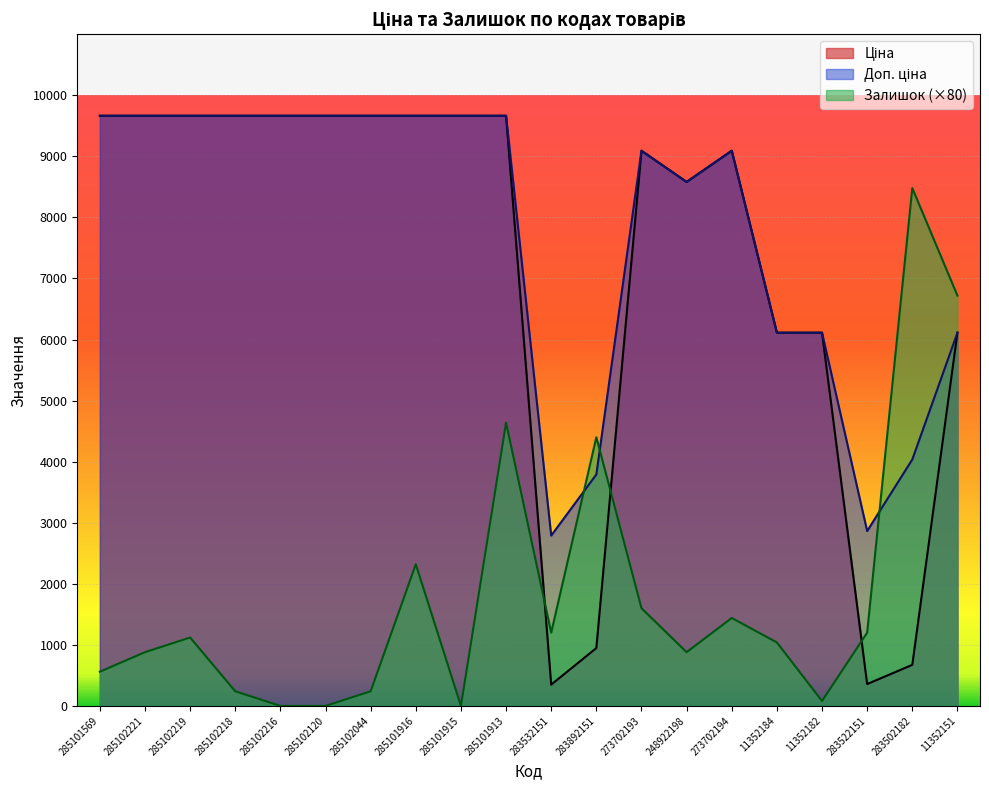

What is the label of the 5th point from the left?

285102216